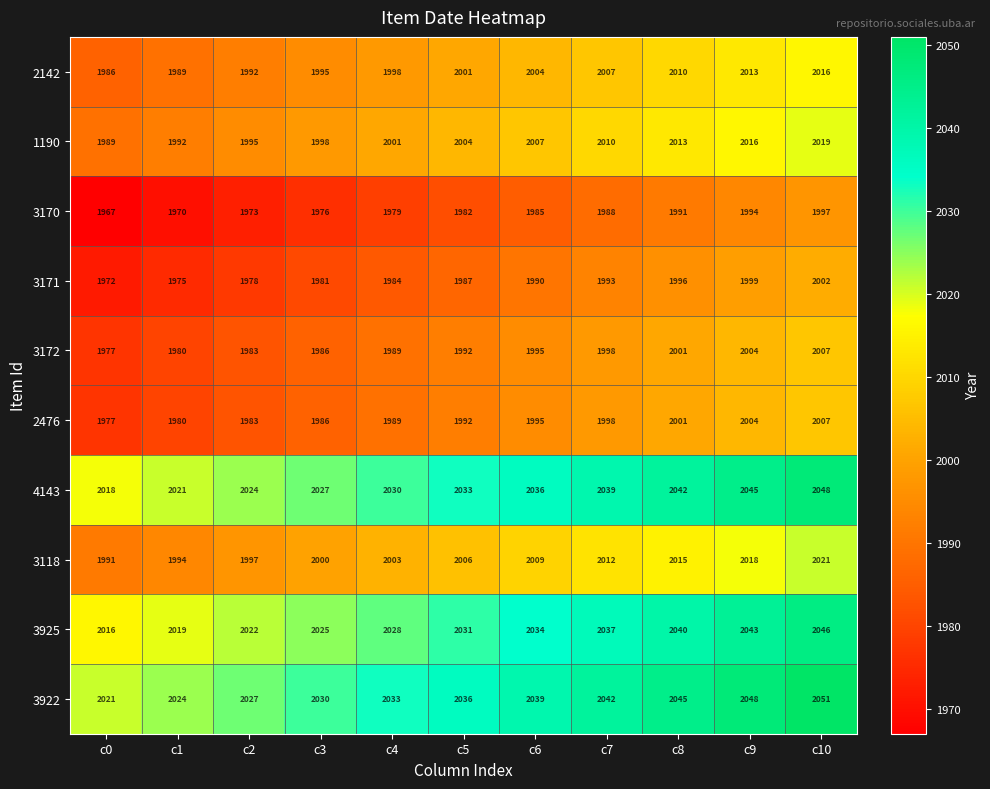

What value does the 1190 series have at c1?

1992